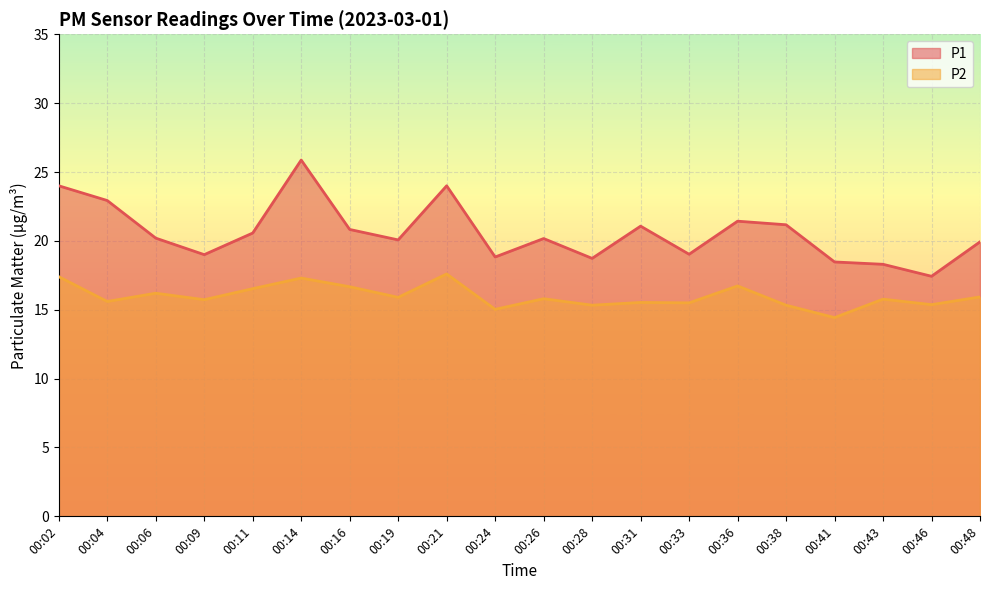

The value of P1 at 00:19 is 28.1. True or false?

False